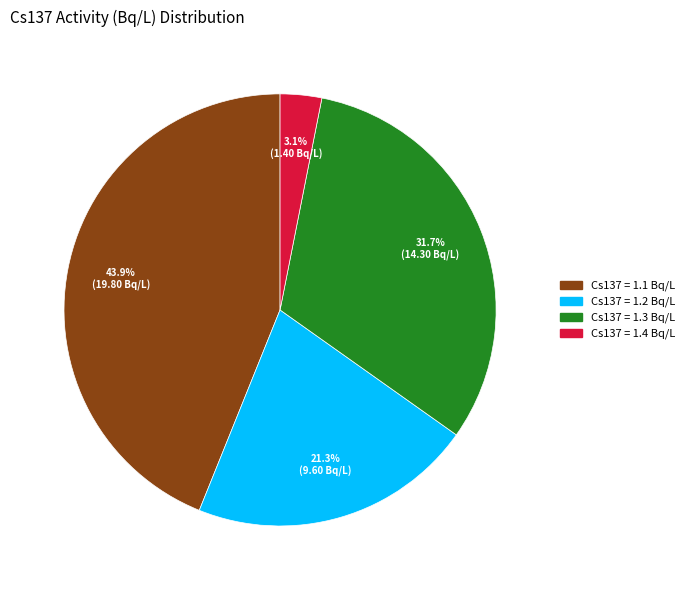

Does any single category account for the majority?

No